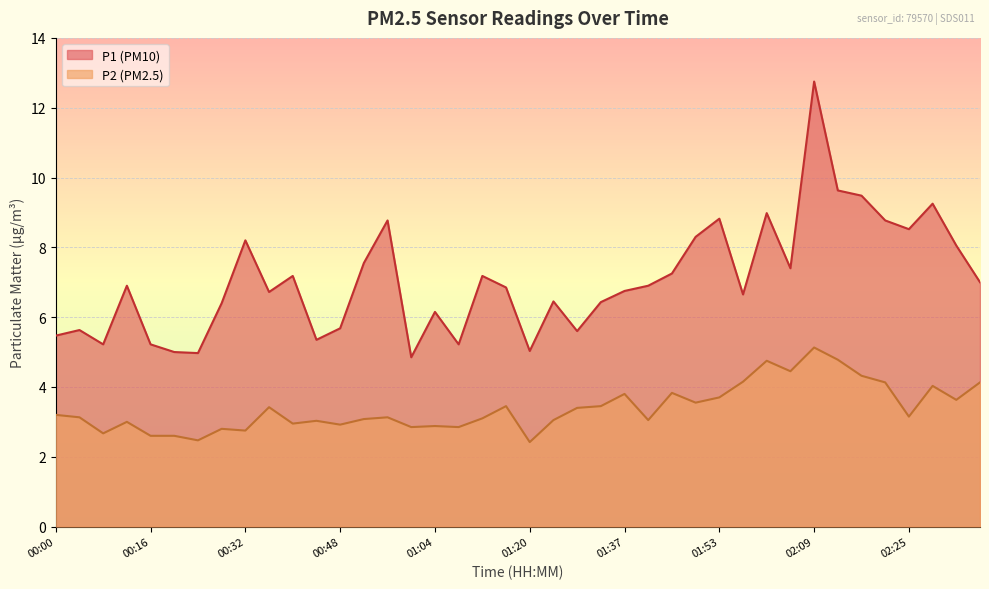

At which label is P1 closest to 8?

02:33